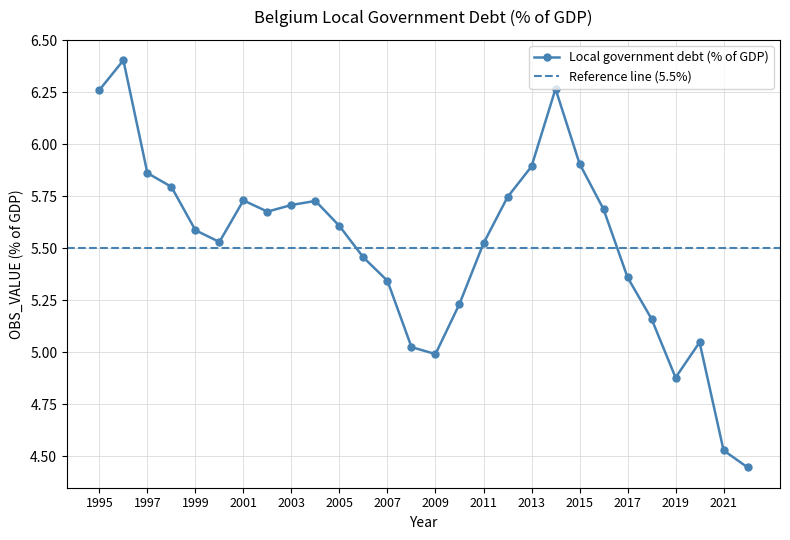

What is the value of the 27th point from the left?

4.5